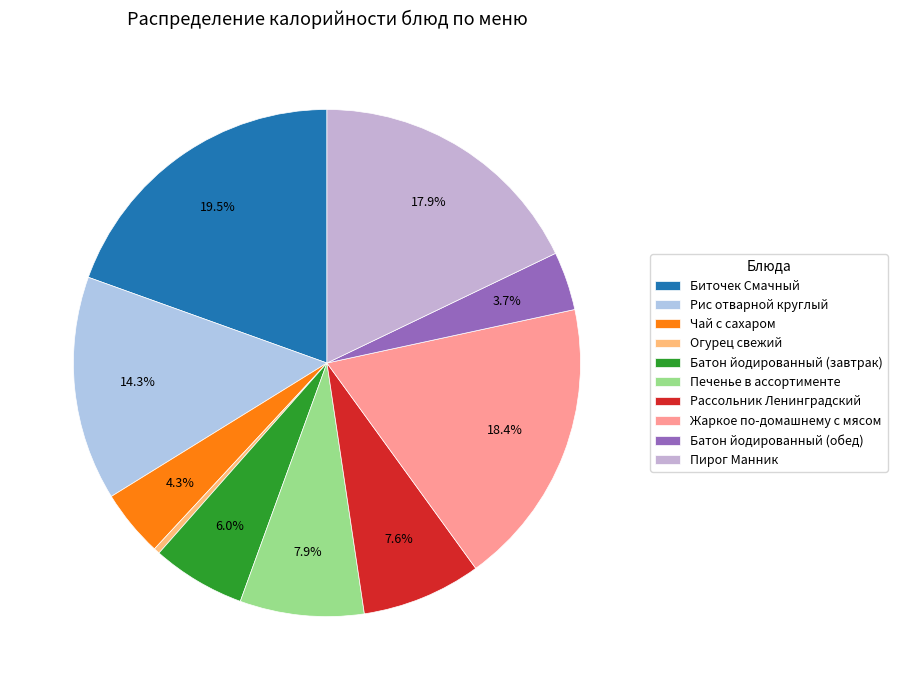

To the nearest percent, what is the combined percentage of Печенье в ассортименте and Рис отварной круглый?

22%